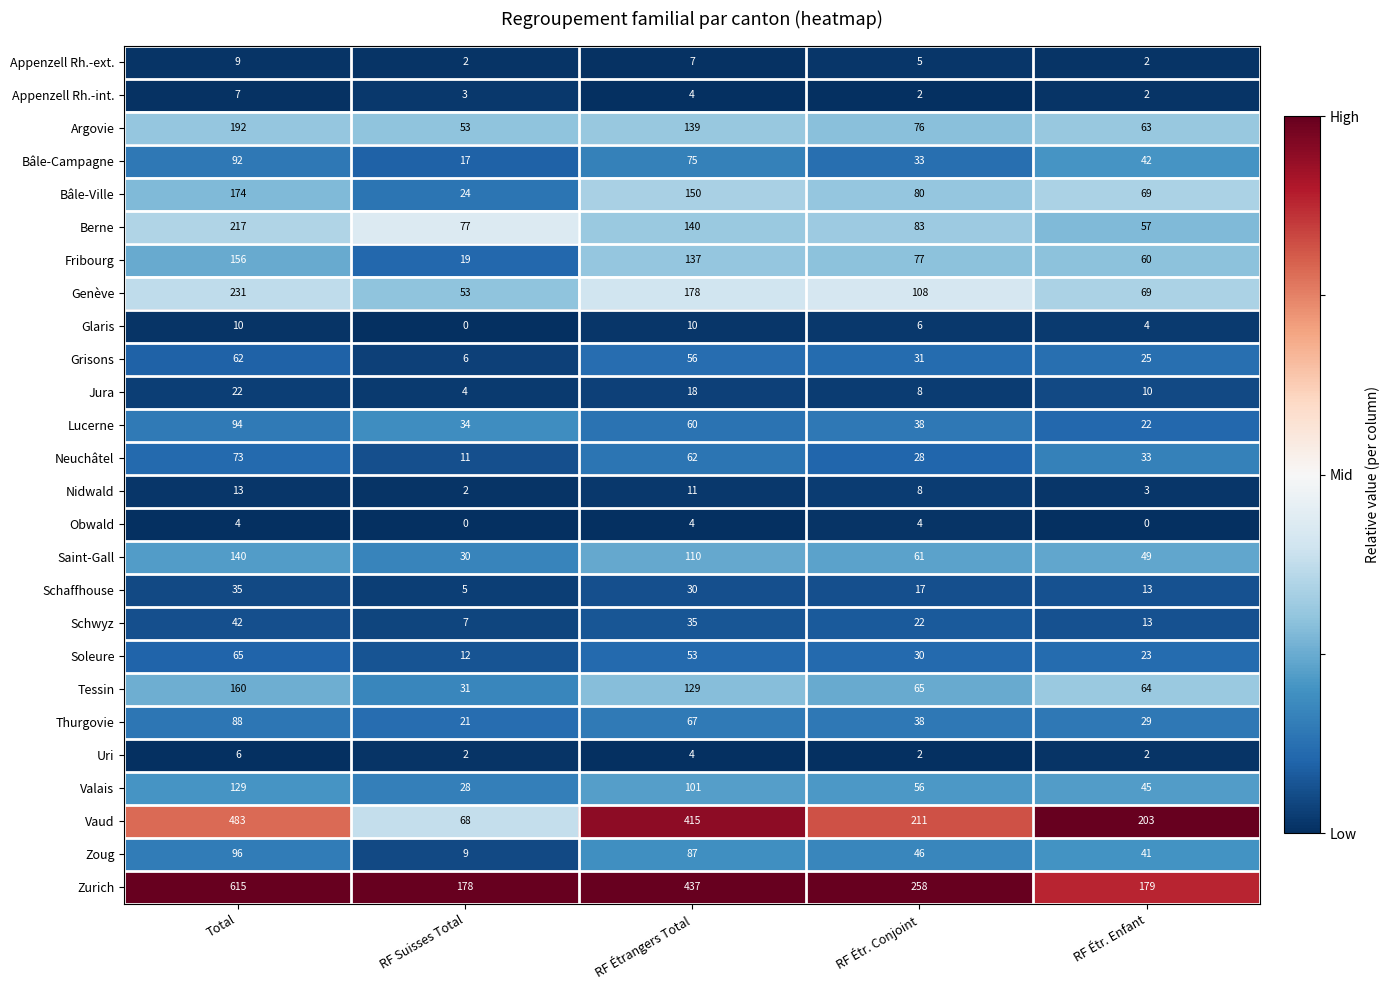

What is the spread (max minus min) of values at RF Étrangers Total?

433